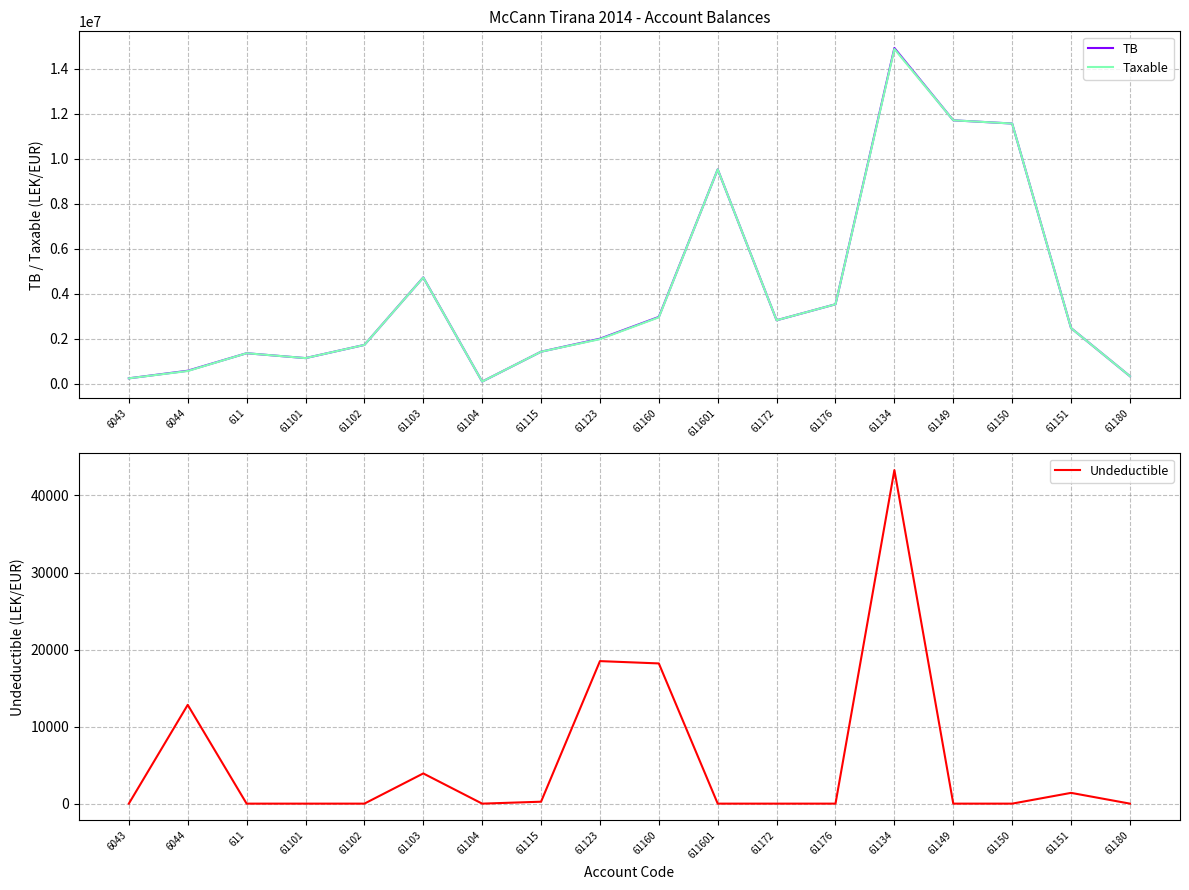

Is the value of Taxable at 61115 greater than the value of TB at 61101?

Yes